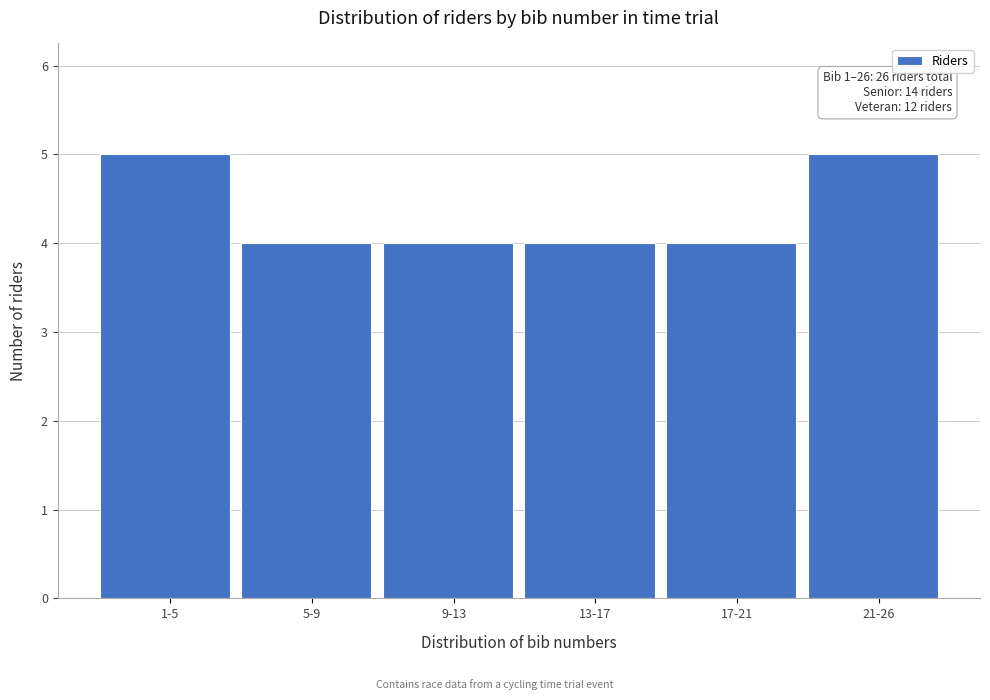

Reading left to right, transcribe all the data shown in this chart.

1-5=5	5-9=4	9-13=4	13-17=4	17-21=4	21-26=5